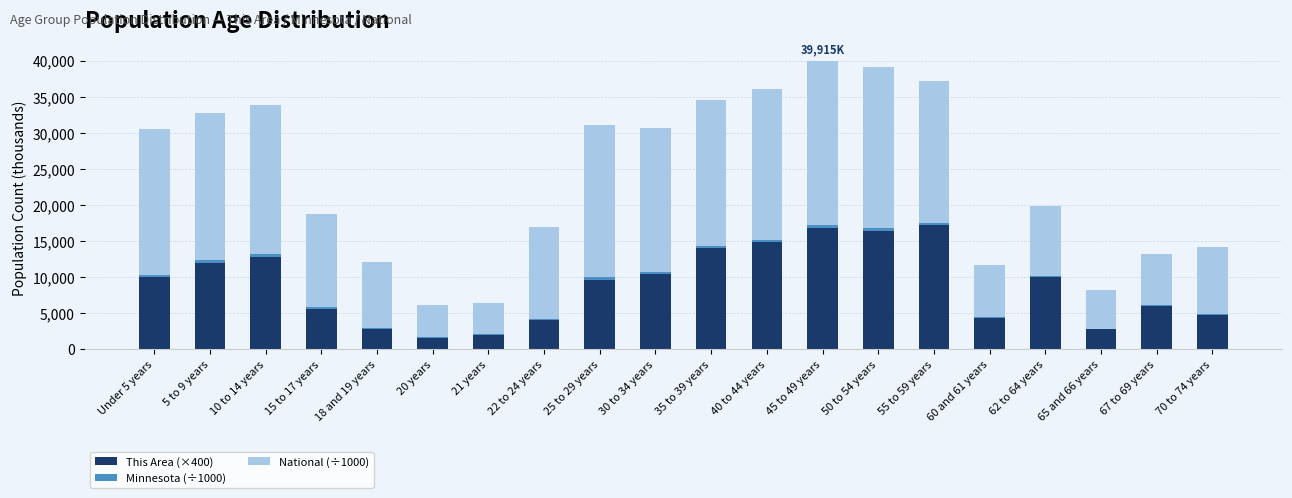

What value does the This Area (×400) series have at 50 to 54 years?

16400.0